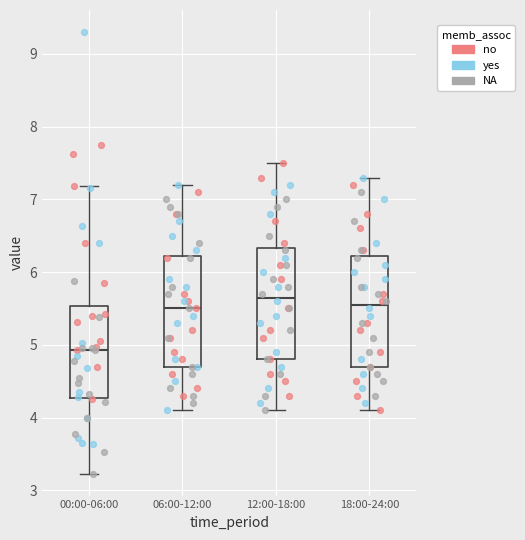

Reading left to right, read every box against the y-axis: the position of its median line, the range the box covers, and the ends of its whiskers. The values are not printed on the chart, so give them approximately, as read against the axis.

00:00-06:00: median 4.9, box 4.3 to 5.5, whiskers 3.2 to 7.2
06:00-12:00: median 5.5, box 4.7 to 6.2, whiskers 4.1 to 7.2
12:00-18:00: median 5.7, box 4.8 to 6.3, whiskers 4.1 to 7.5
18:00-24:00: median 5.6, box 4.7 to 6.2, whiskers 4.1 to 7.3